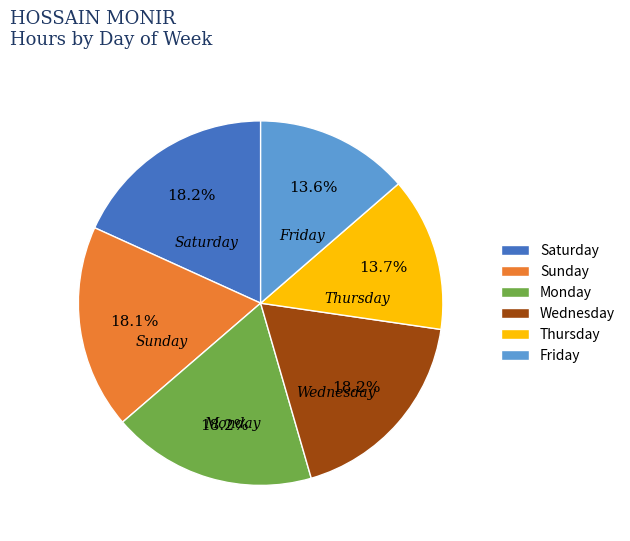

How many slices are in this pie chart?

6